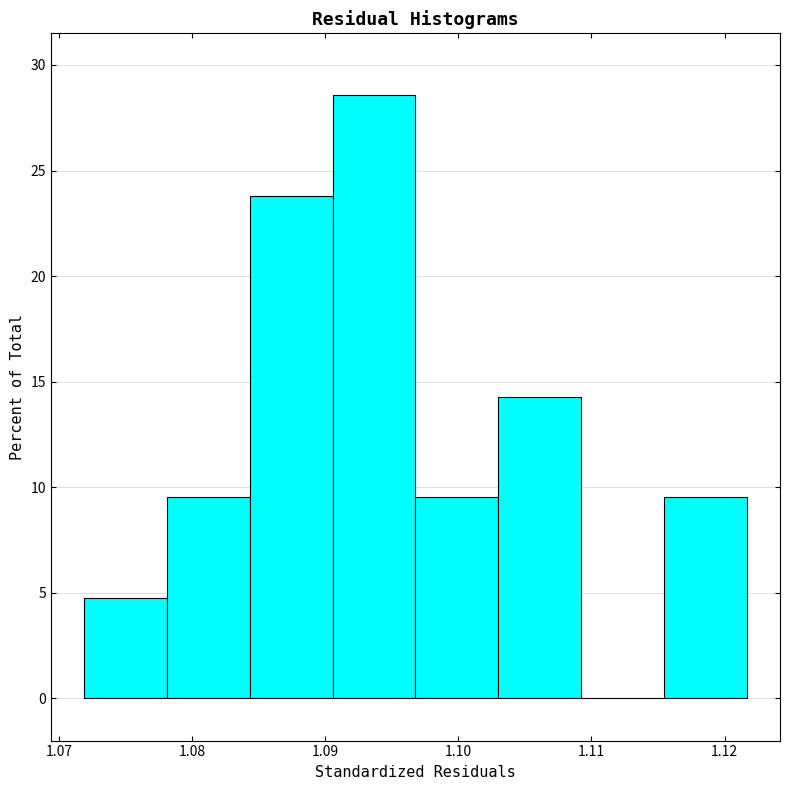

Reading left to right, list every bar in this chart as the range it spans on the x-axis followed by its height. Neither the bar edges nor the heights are printed on the chart, so give them approximately, as read against the axes.

1.072 to 1.078: 5.0
1.078 to 1.084: 9.5
1.084 to 1.091: 24.0
1.091 to 1.097: 28.5
1.097 to 1.103: 9.5
1.103 to 1.109: 14.5
1.109 to 1.115: 0
1.115 to 1.122: 9.5